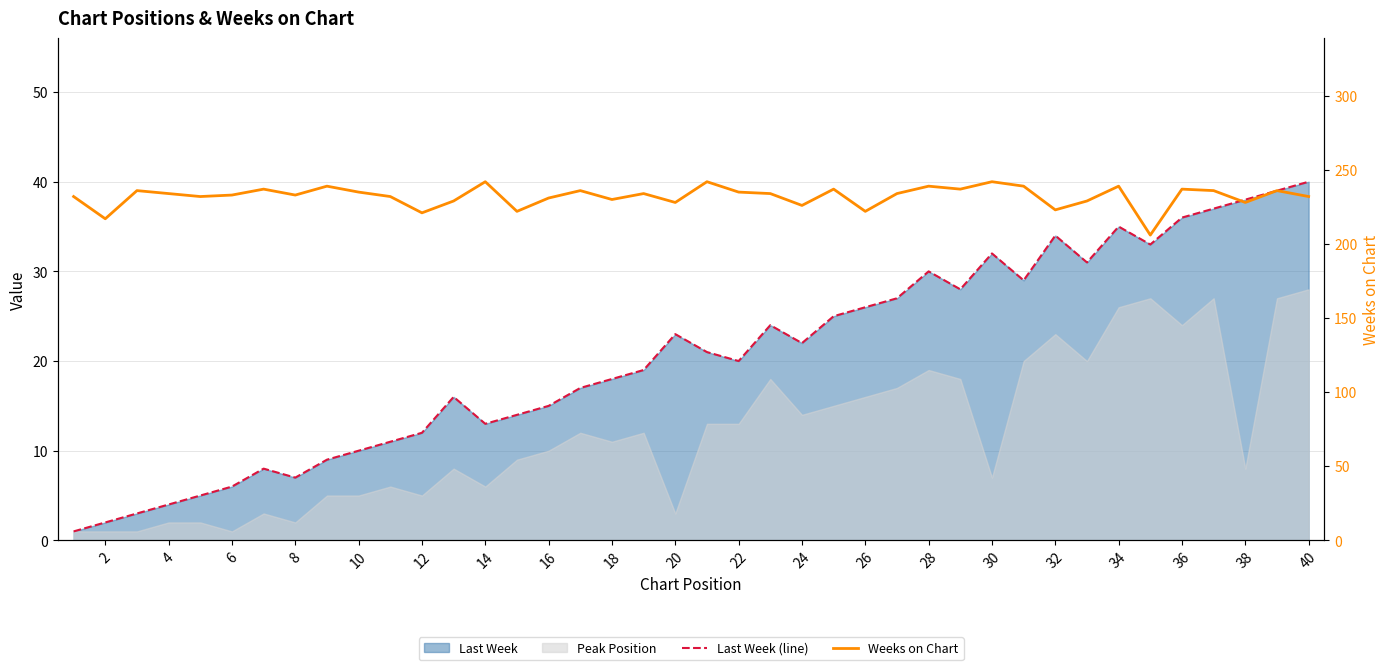

Does the chart have visible grid lines?

Yes